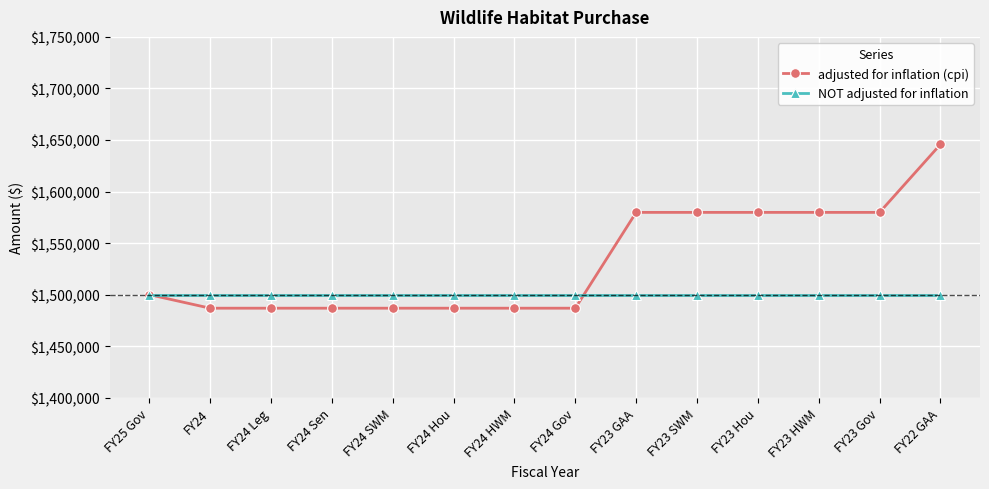

Which series changed the most between FY25 Gov and FY24 Gov?

adjusted for inflation (cpi)